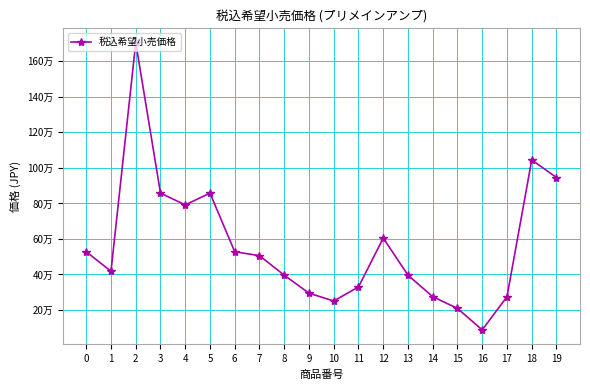

Reading right to left, transcribe all the data shown in this chart.

19=946000	18=1045000	17=275000	16=88000	15=209000	14=275000	13=396000	12=605000	11=330000	10=250800	9=294800	8=396000	7=506000	6=528000	5=858000	4=792000	3=858000	2=1705000	1=418000	0=528000